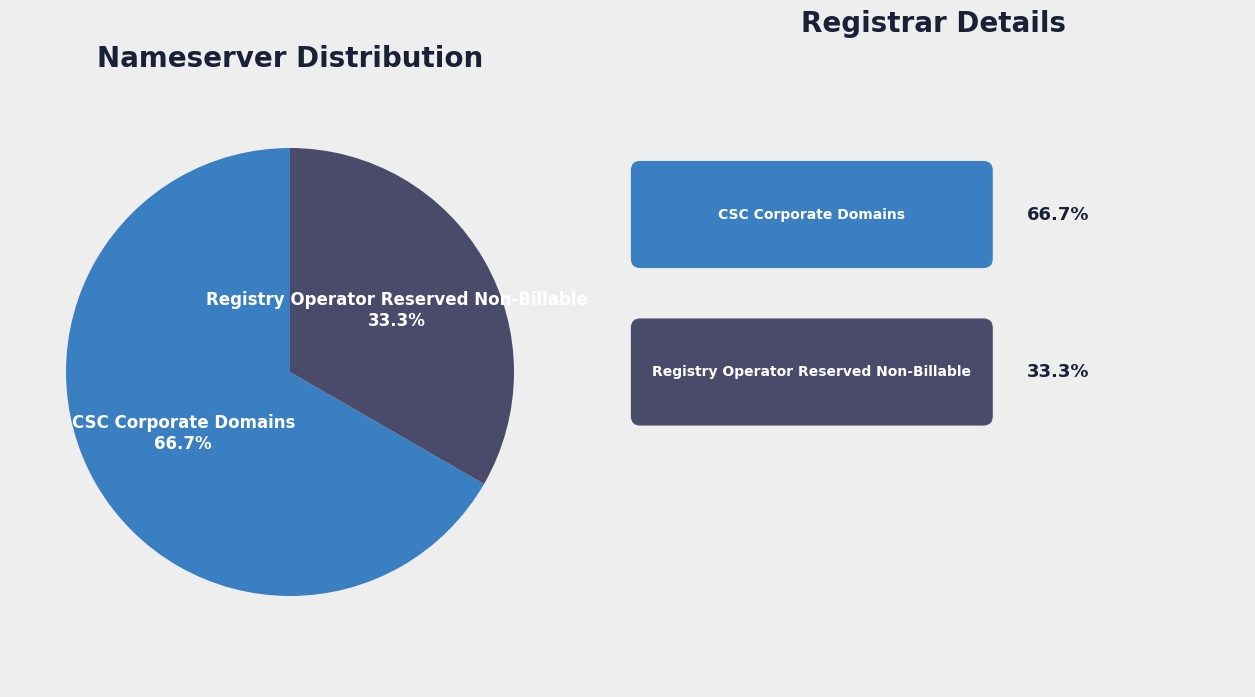

Does any single category account for the majority?

Yes